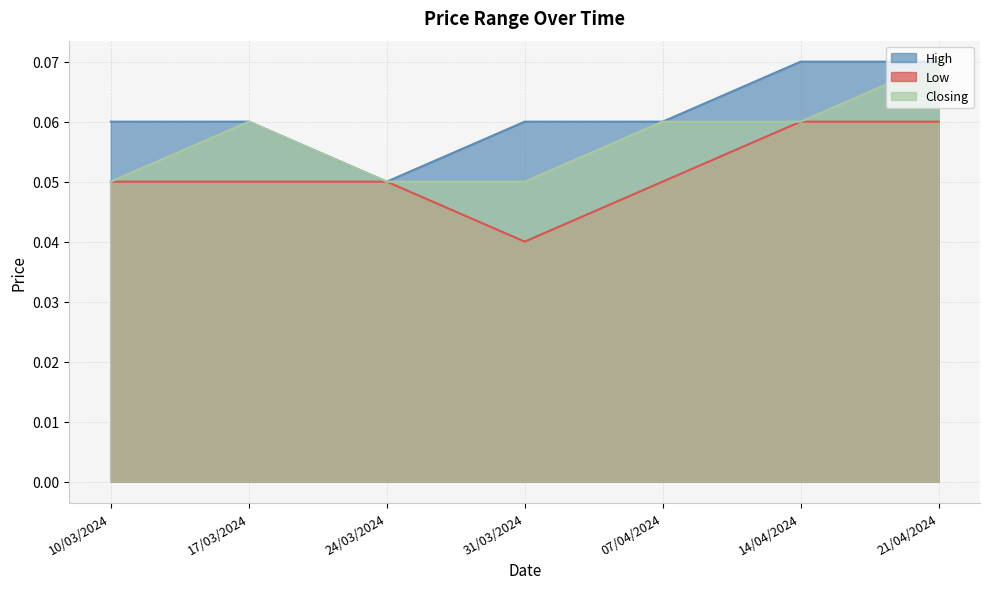

At 14/04/2024, list the series in order from smallest to largest.

Low, Closing, High